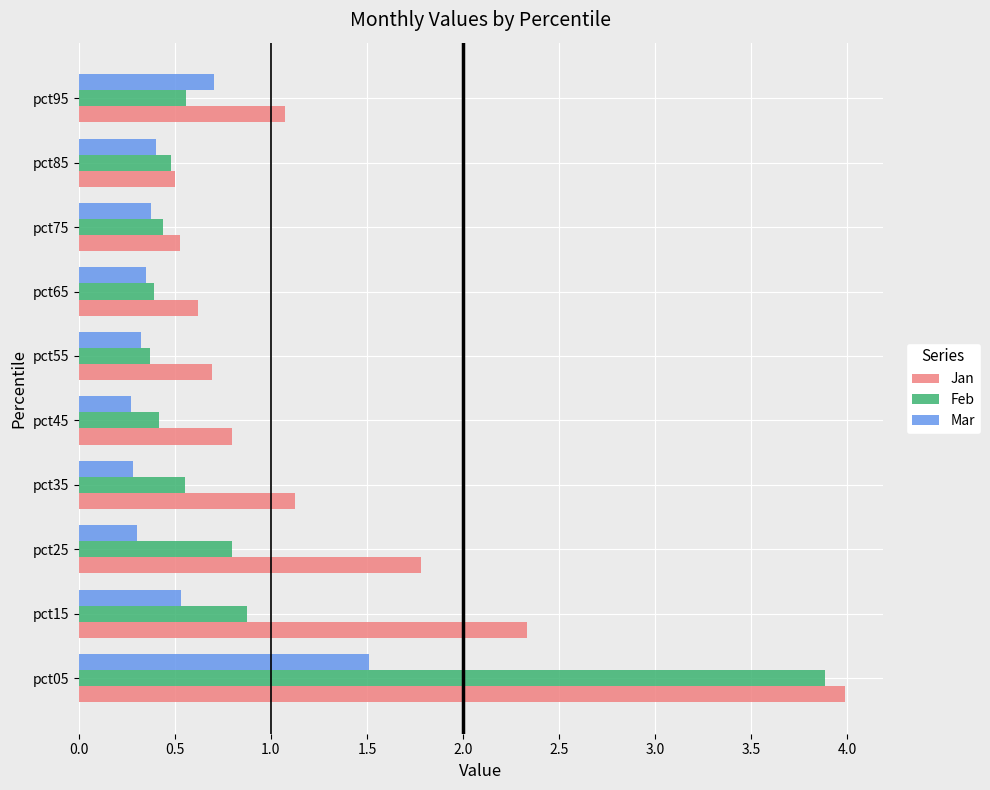

What is the difference between the second highest and second lowest values in the Jan series?

1.8